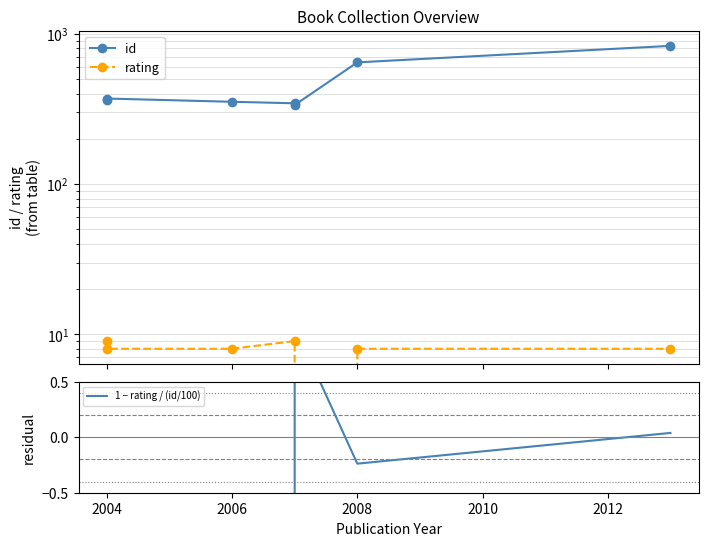

At which category does the chart reach its minimum across all series?

2008